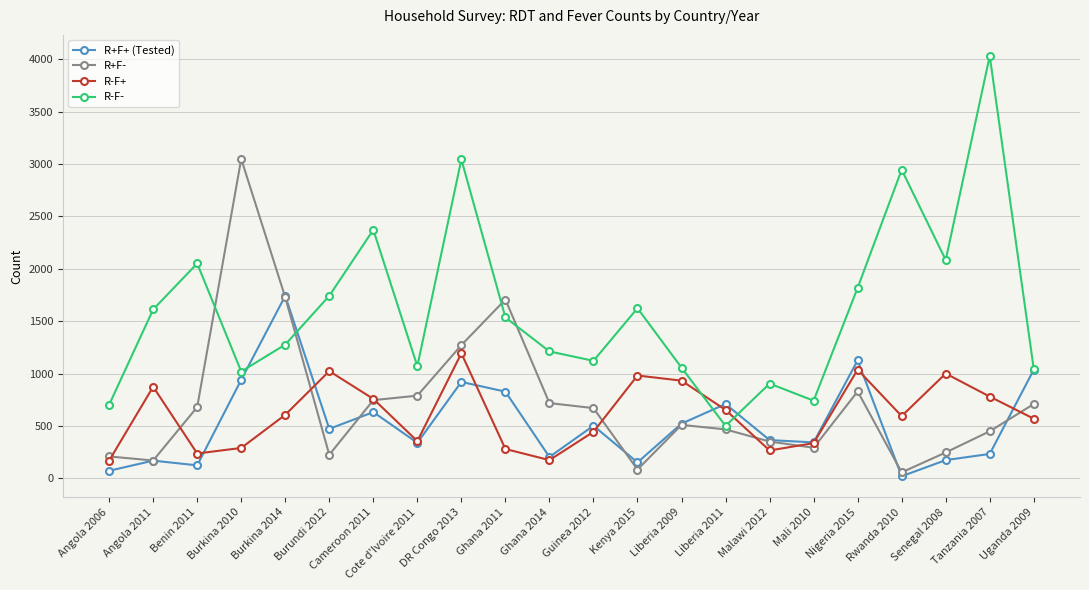

Rank the series at Nigeria 2015 from lowest to highest value.

R+F-, R-F+, R+F+ (Tested), R-F-